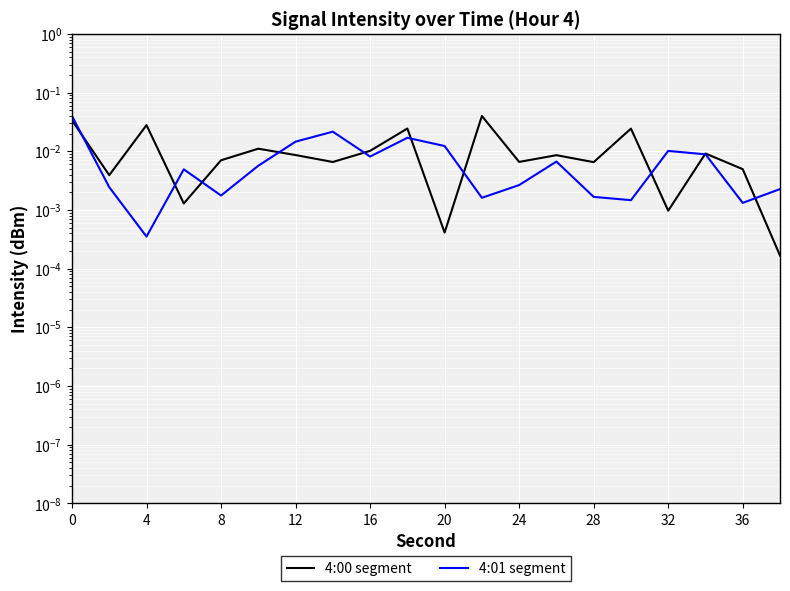

Is it true that 4:00 segment equals 0.0 at 12?

True